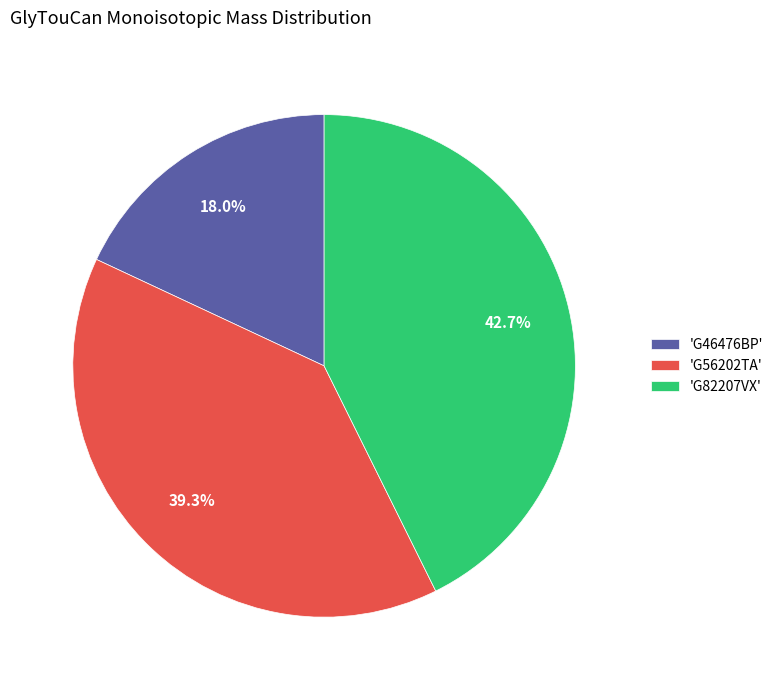

Rank the categories by value from lowest to highest.

'G46476BP', 'G56202TA', 'G82207VX'